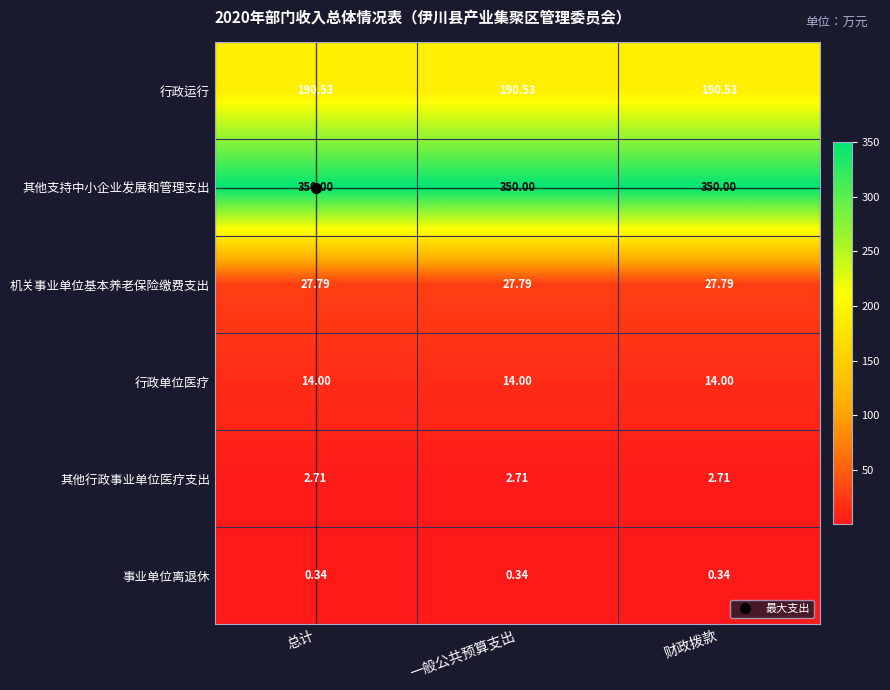

Rank the series by their maximum value, from lowest to highest.

事业单位离退休, 其他行政事业单位医疗支出, 行政单位医疗, 机关事业单位基本养老保险缴费支出, 行政运行, 其他支持中小企业发展和管理支出